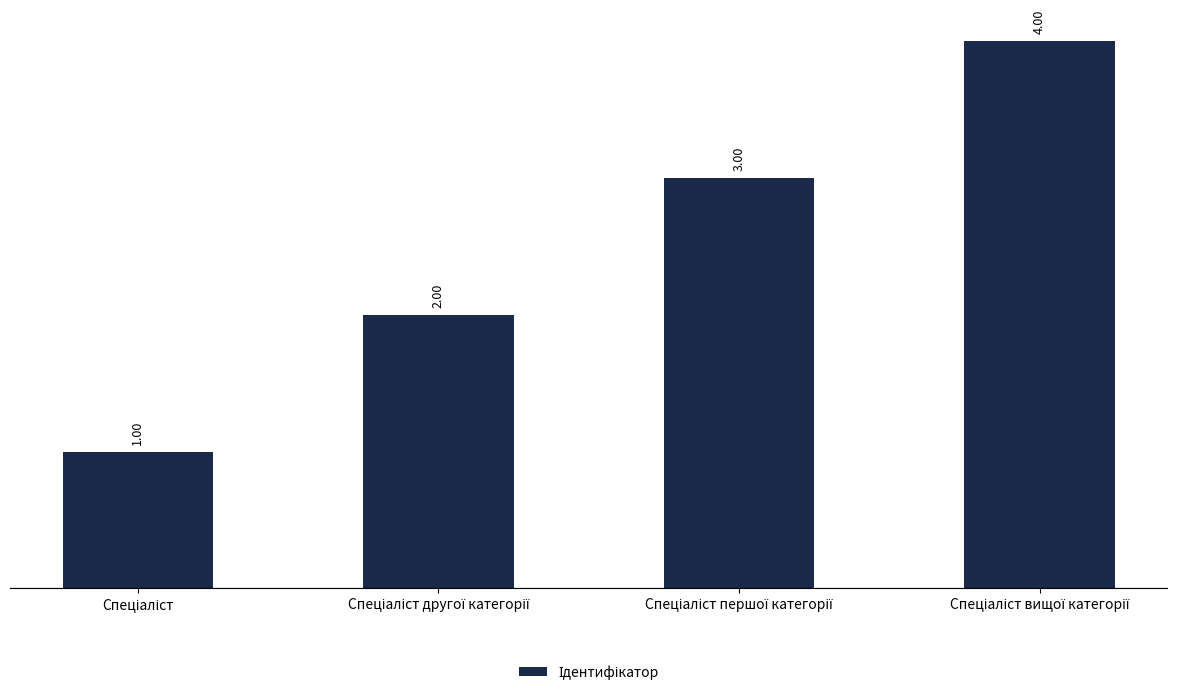

What is the difference between the maximum and minimum values?

3